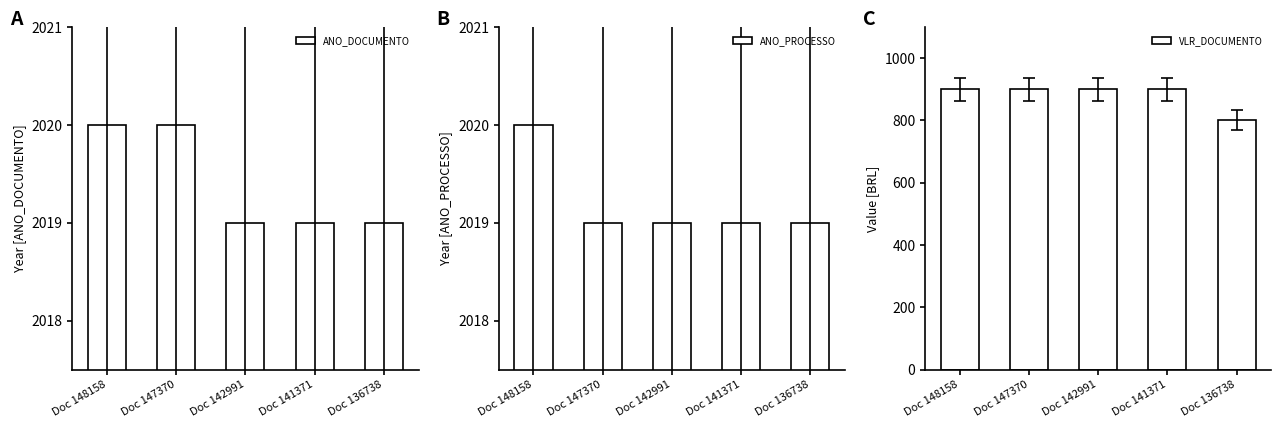

At which label is VLR_DOCUMENTO closest to 850?

Doc 148158